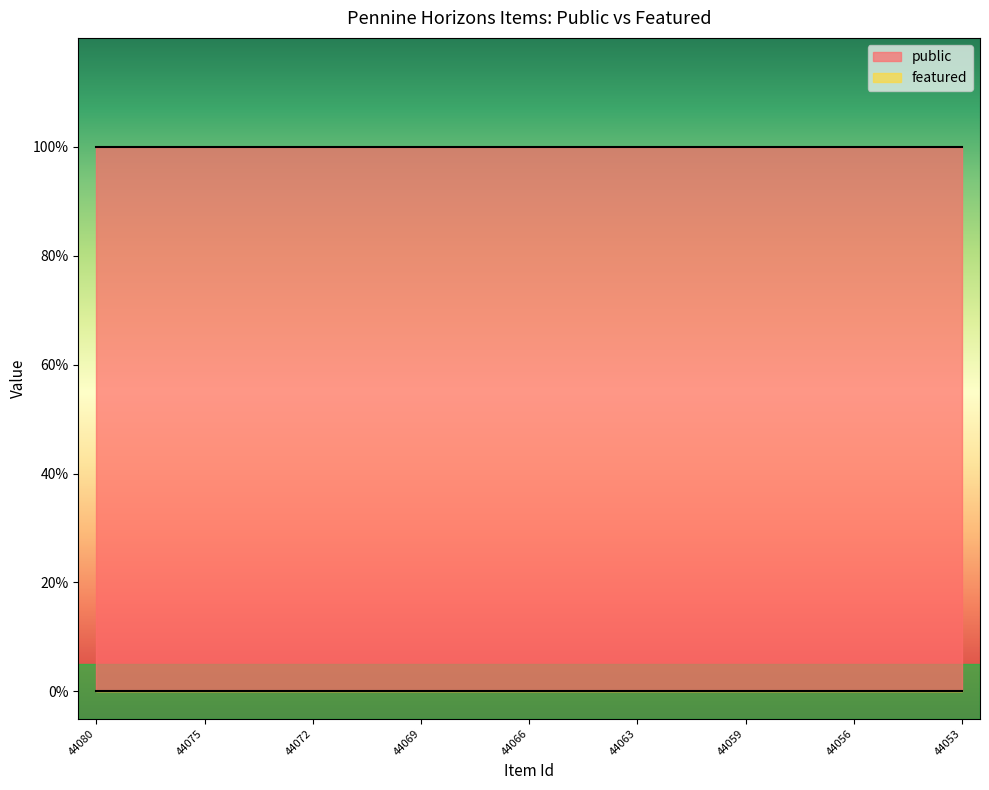

List the labels in order of featured value, largest first.

44080, 44077, 44076, 44075, 44074, 44073, 44072, 44071, 44070, 44069, 44068, 44067, 44066, 44065, 44064, 44063, 44061, 44060, 44059, 44058, 44057, 44056, 44055, 44054, 44053